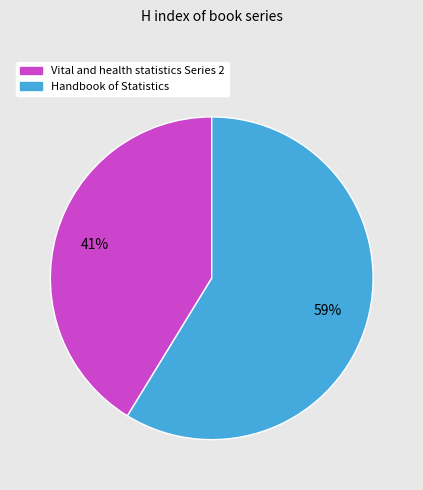

Which category has the biggest portion of the pie?

Handbook of Statistics